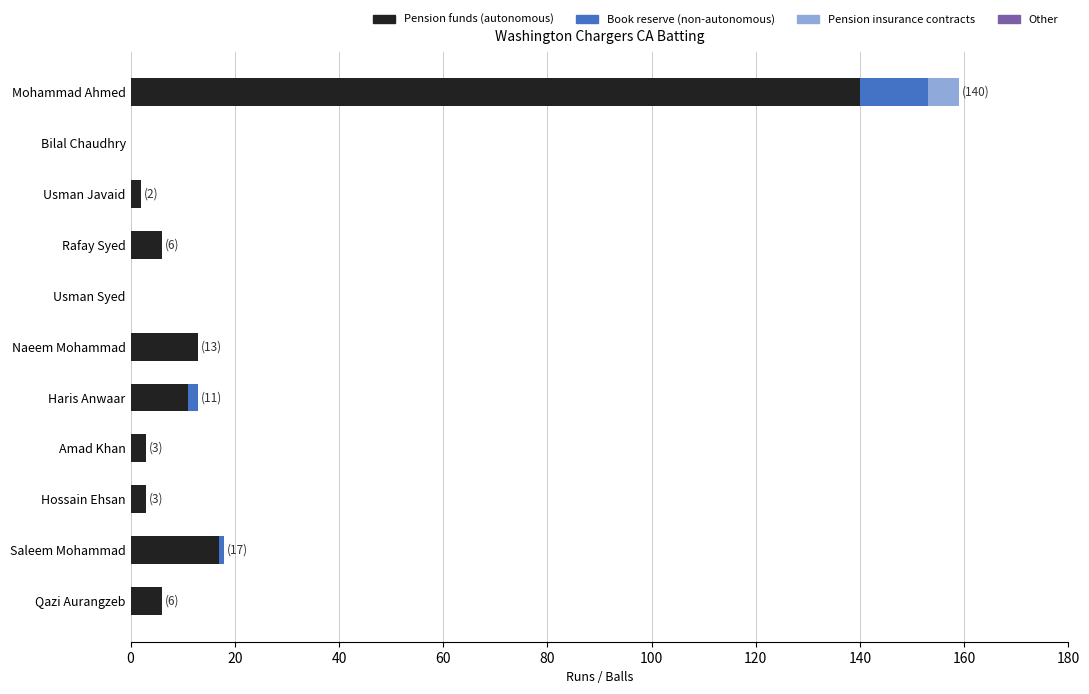

At which label does Pension funds (autonomous) reach its peak?

Mohammad Ahmed